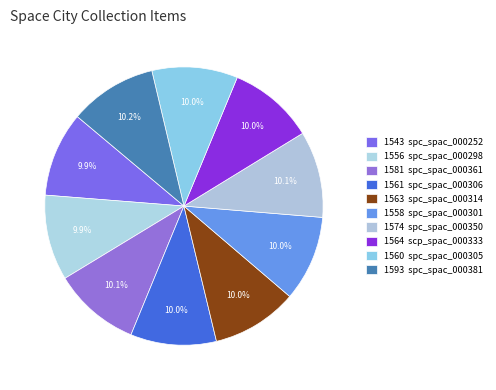

How many segments does this pie chart have?

10